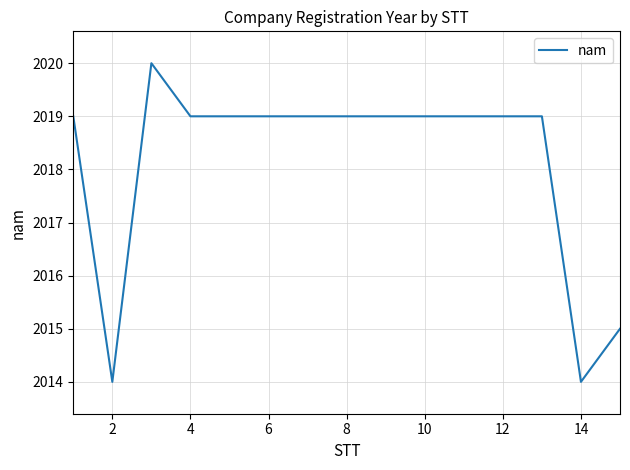

What is the difference between the maximum and minimum values?

6